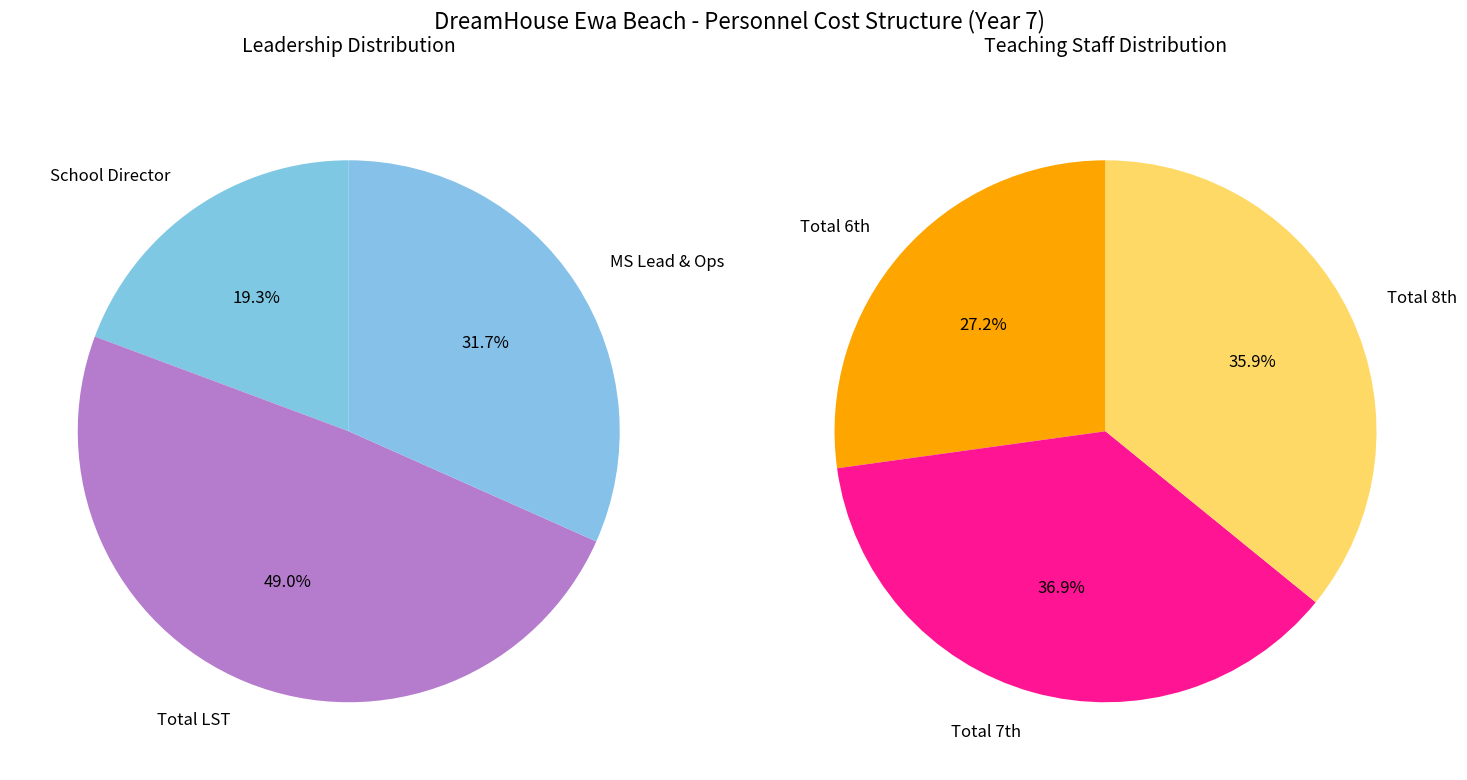

Approximately how many times larger is the value at School Director compared to Total LST?

0.4